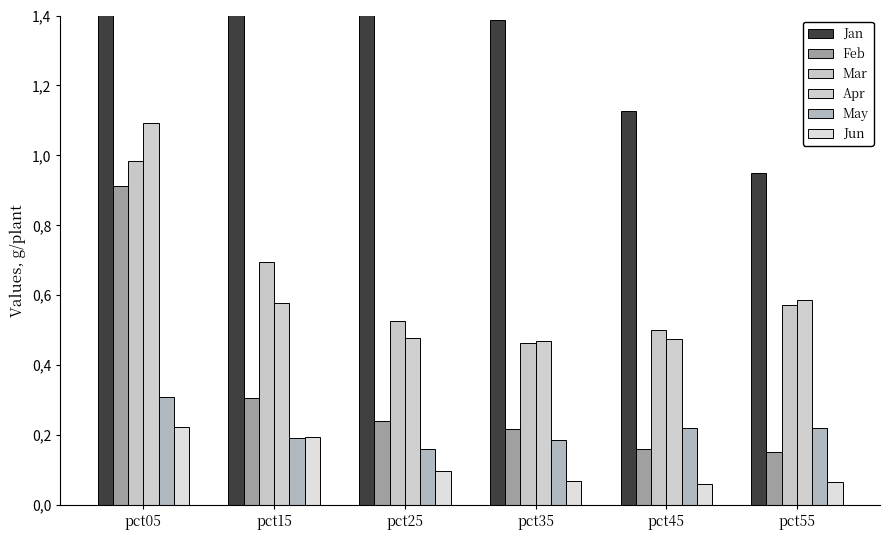

Reading right to left, extract all data points from this chart.

Jan: 1.0	1.1	1.4	1.9	2.8	4.9
Feb: 0.2	0.2	0.2	0.2	0.3	0.9
Mar: 0.6	0.5	0.5	0.5	0.7	1.0
Apr: 0.6	0.5	0.5	0.5	0.6	1.1
May: 0.2	0.2	0.2	0.2	0.2	0.3
Jun: 0.1	0.1	0.1	0.1	0.2	0.2